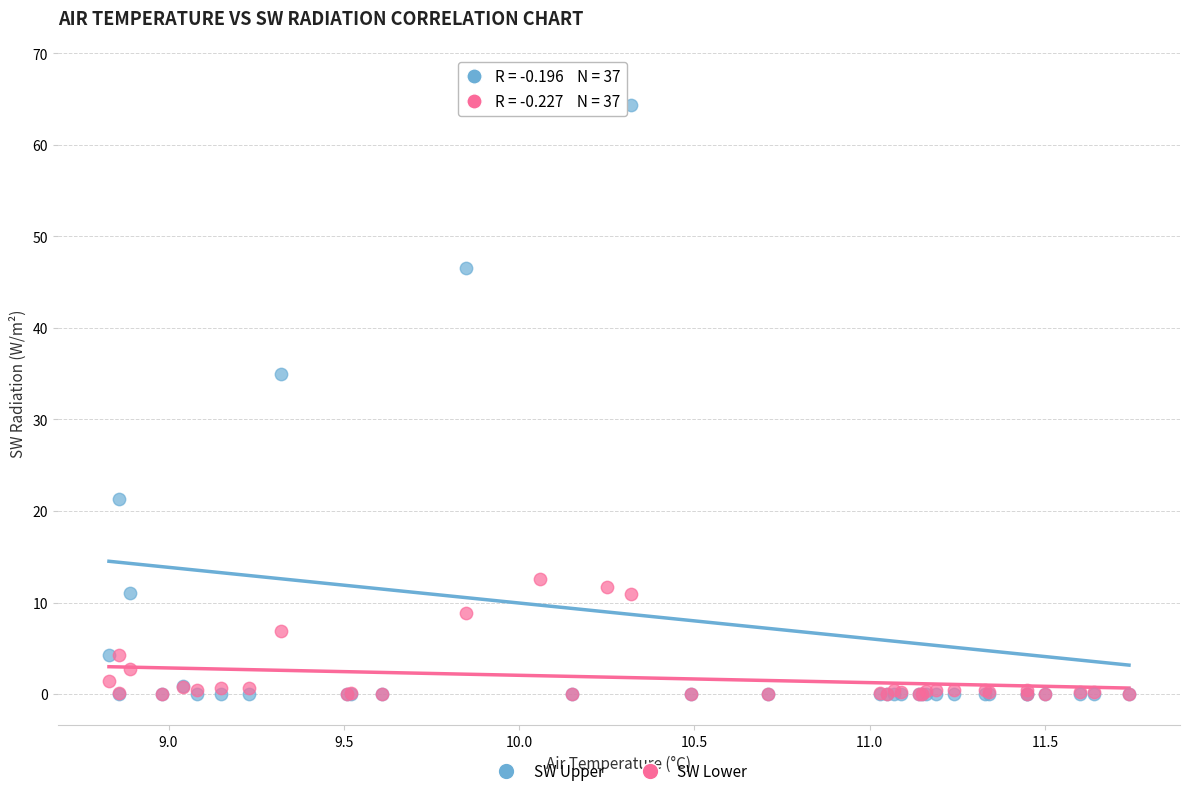

Across all series, what Y value is closest to 33?

35.0